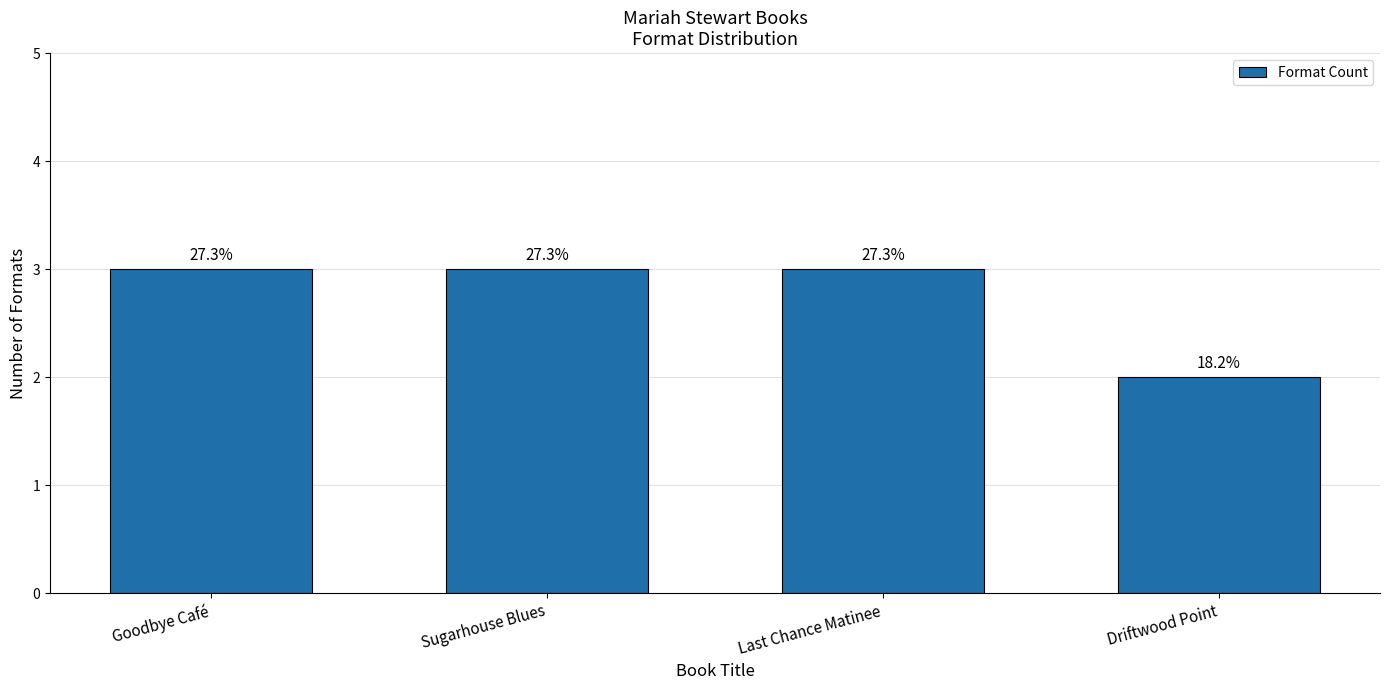

Which has a higher value, Goodbye Café or Driftwood Point?

Goodbye Café